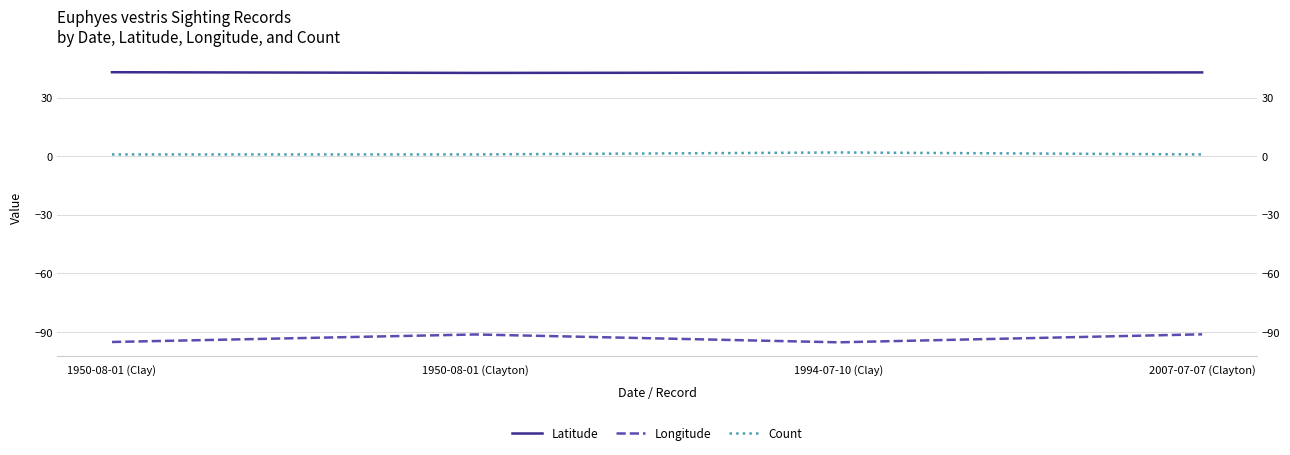

How many data points in Count are above 1?

1